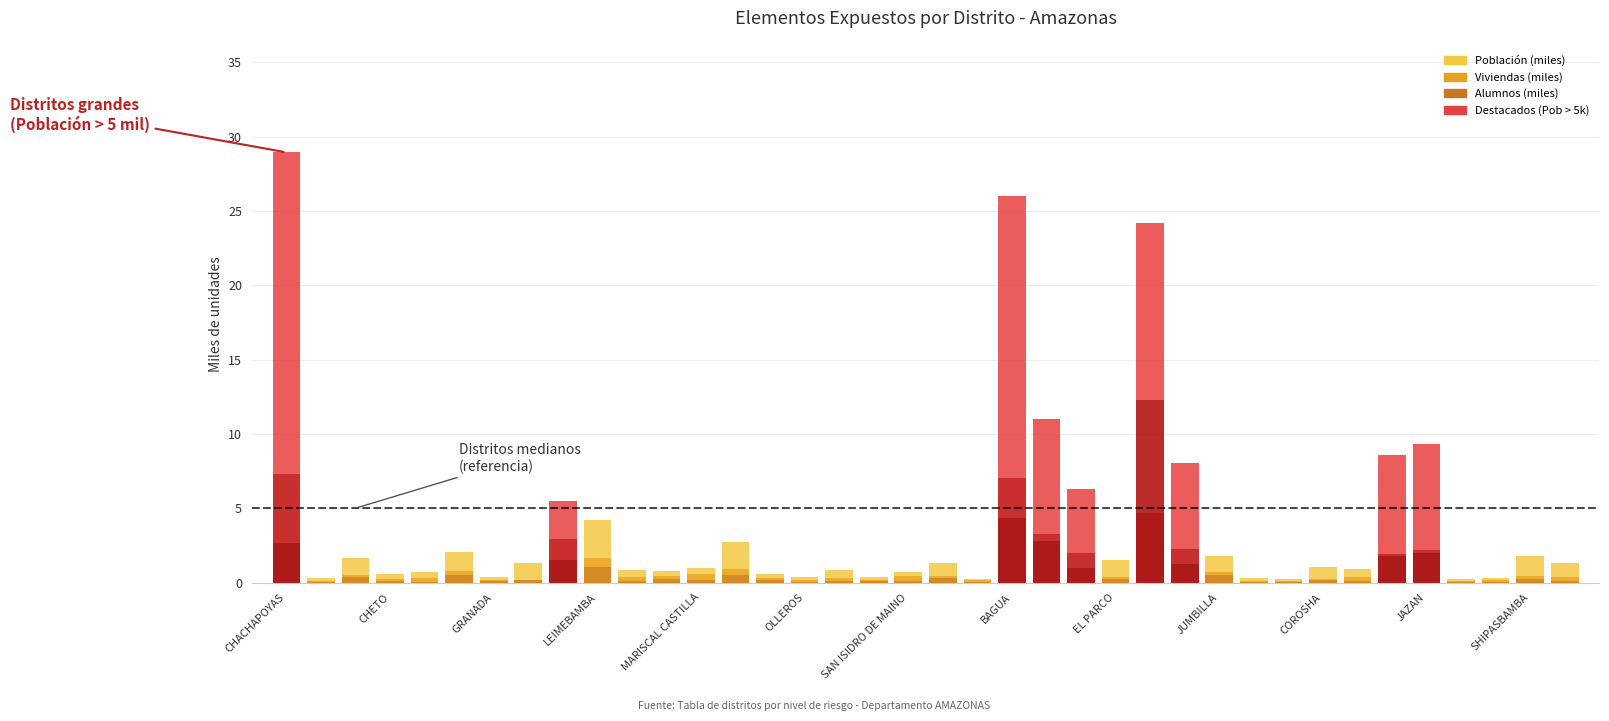

How many bars are there in each group?

3